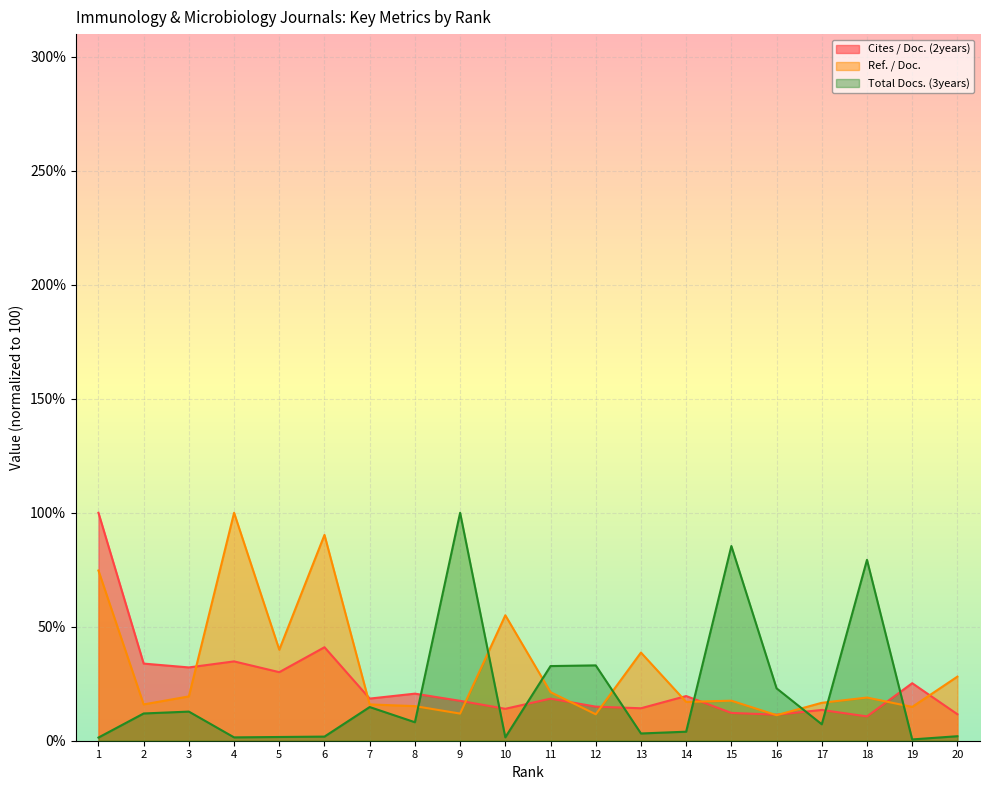

At how many categories does at least one series exceed 53?

7